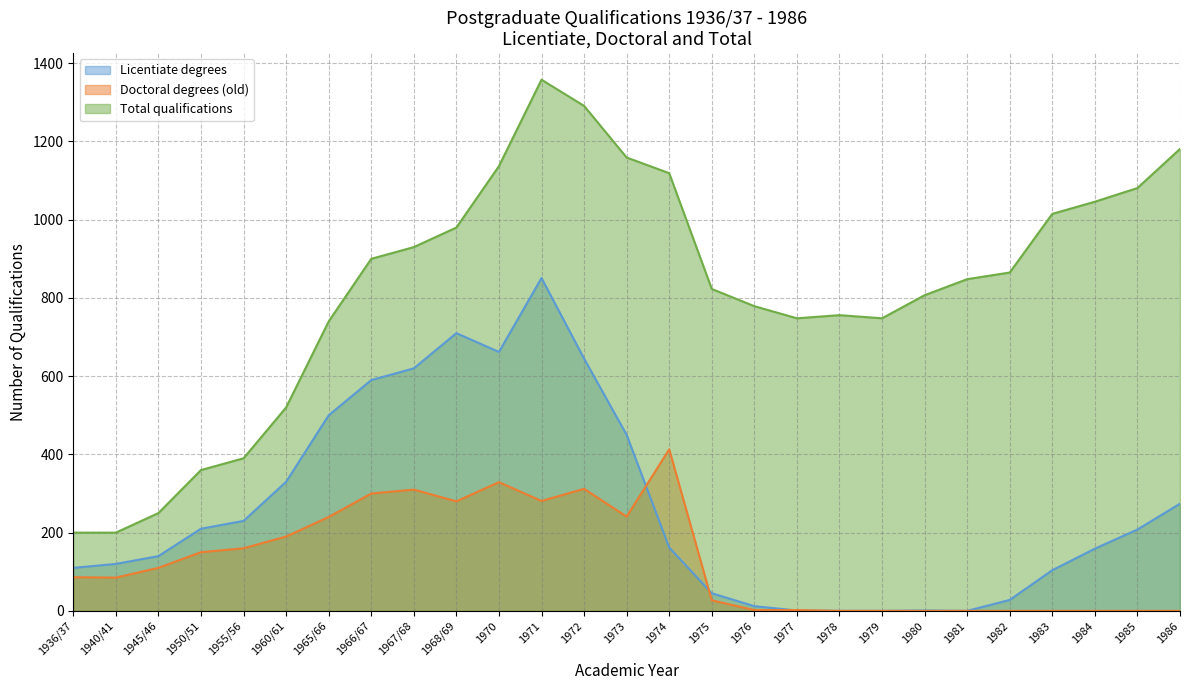

What is the label of the 5th point from the left?

1955/56